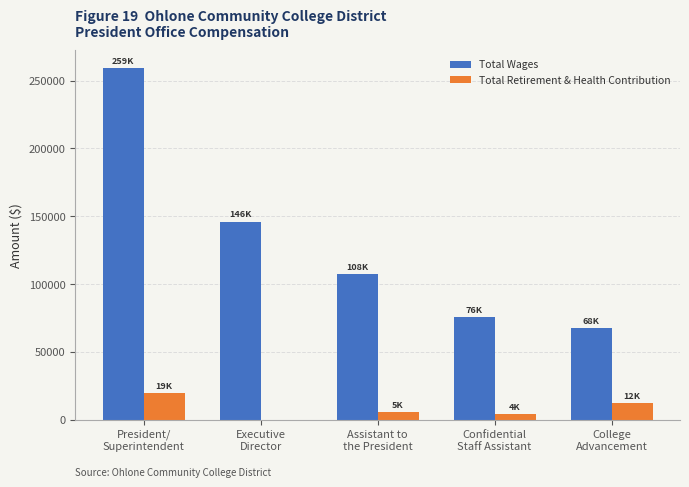

Which series has the largest range (max minus min)?

Total Wages